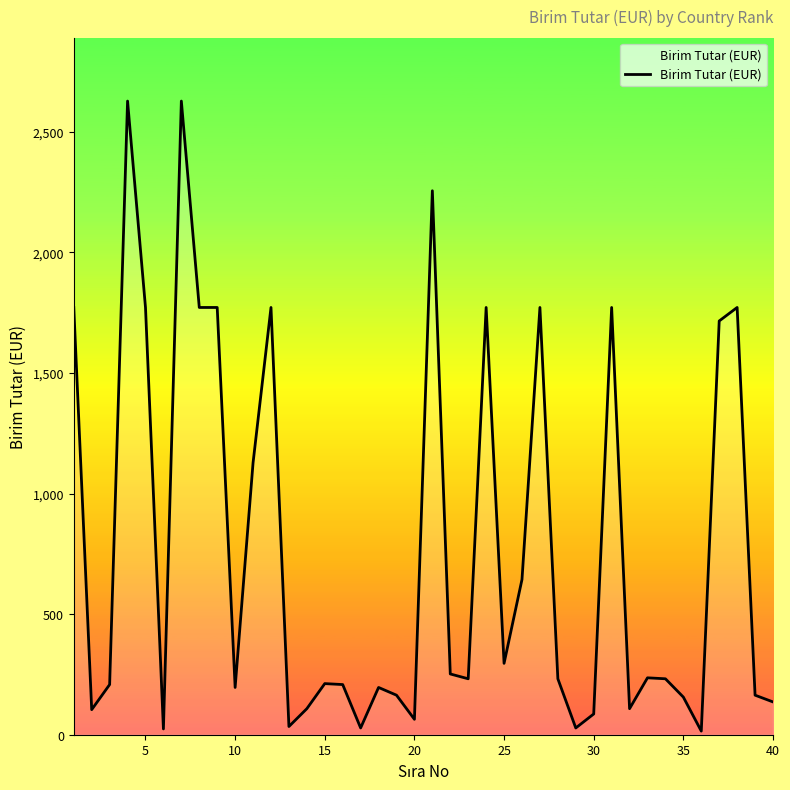

Count the number of categories in the chart.

40